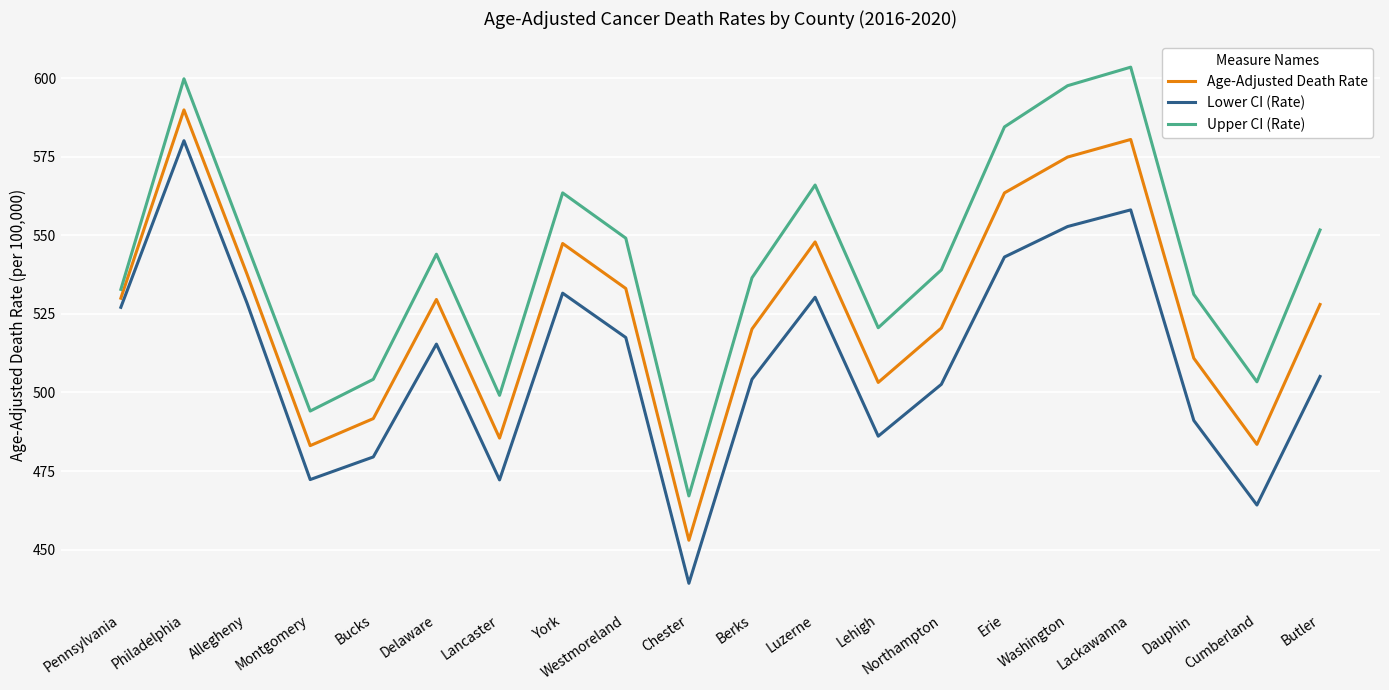

At how many categories does at least one series exceed 440?

20